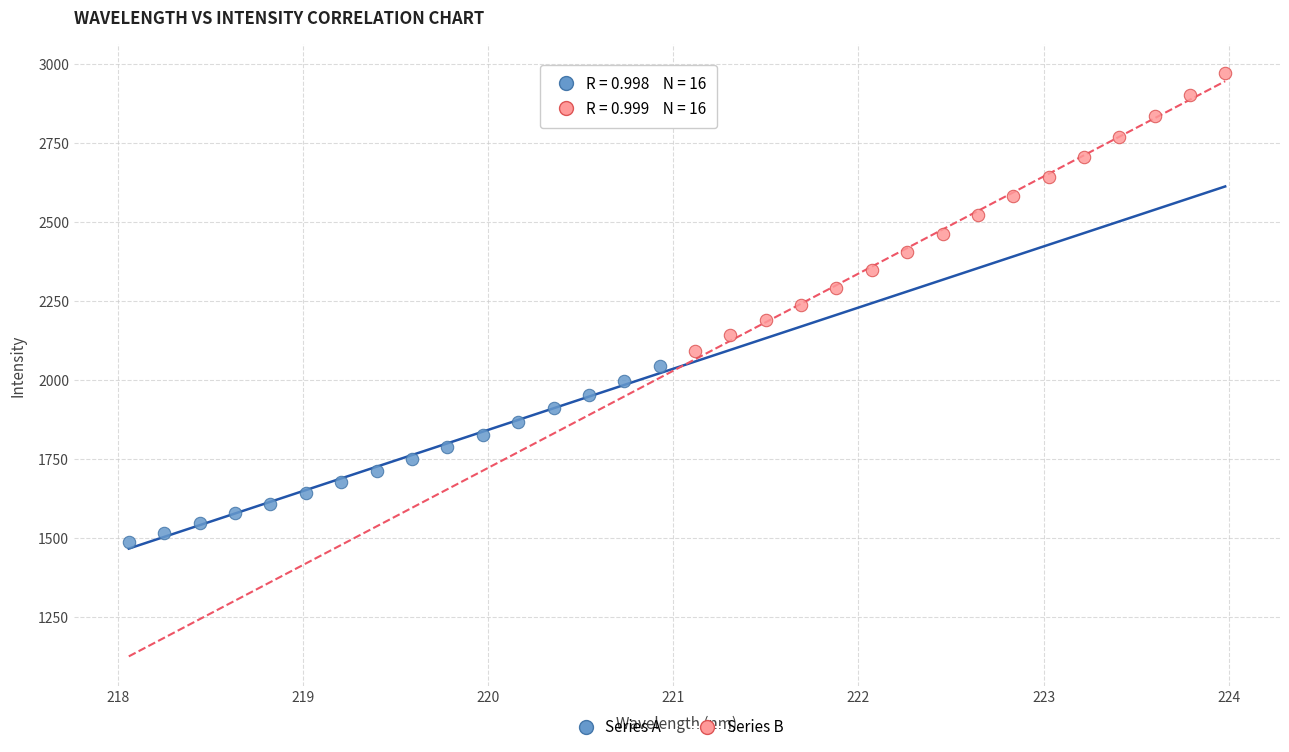

Which series contains the highest Y value?

Series B